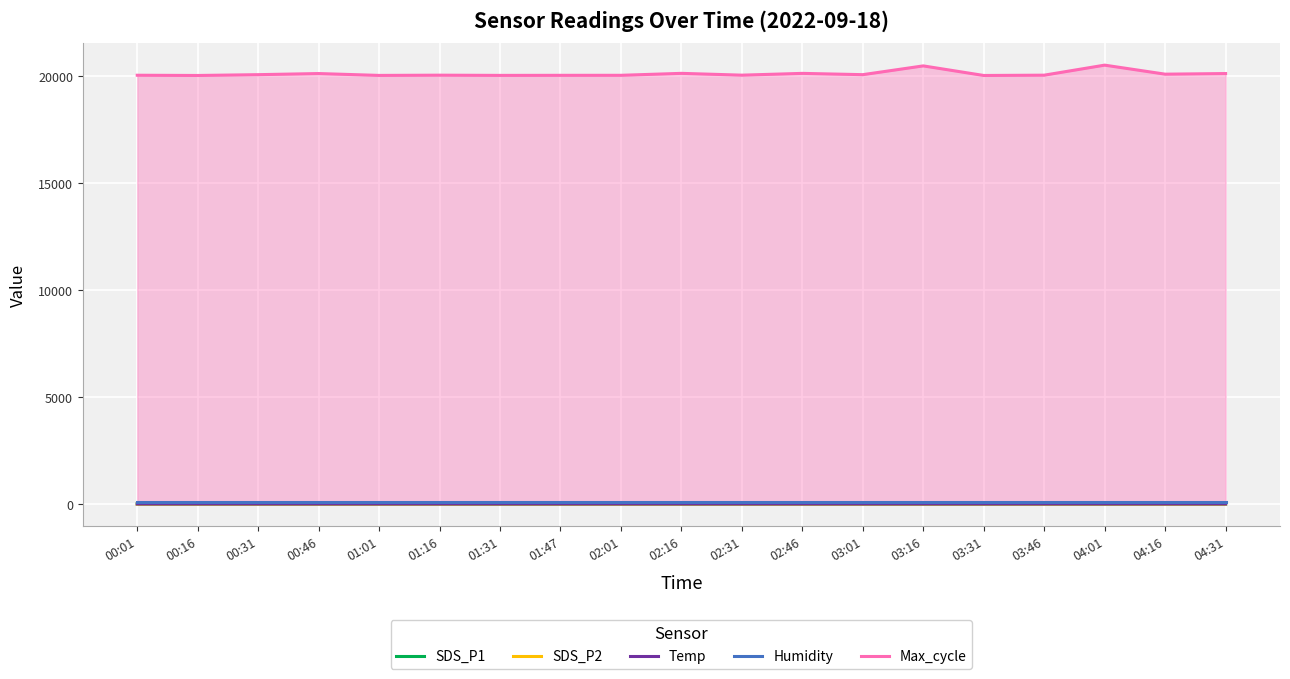

Is the value of SDS_P2 at 01:31 greater than the value of Humidity at 01:16?

No